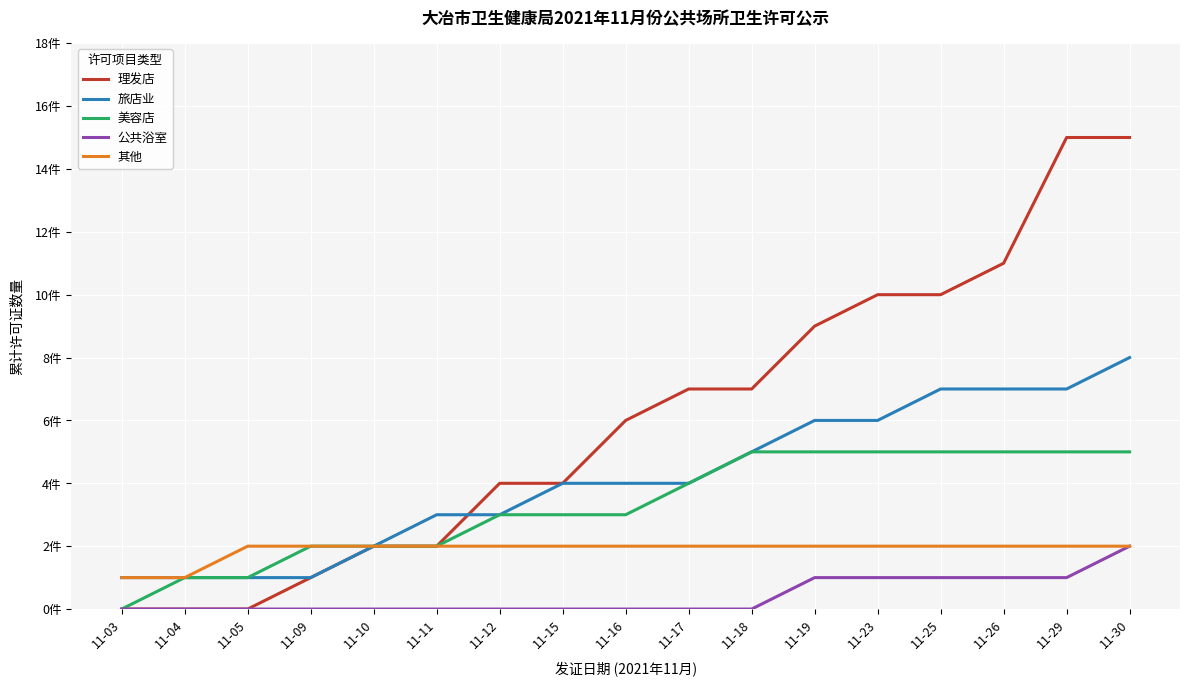

How many times do 理发店 and 旅店业 cross each other?

1